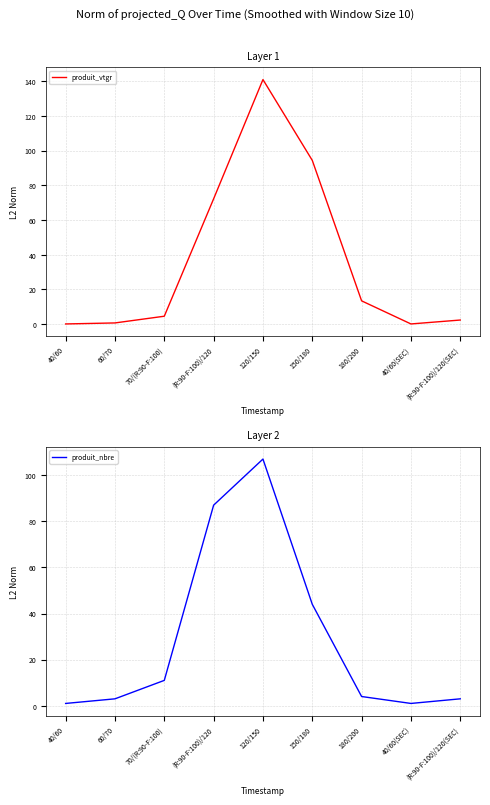

What is the value of the produit_vtgr point at the 5th from the left?

140.9